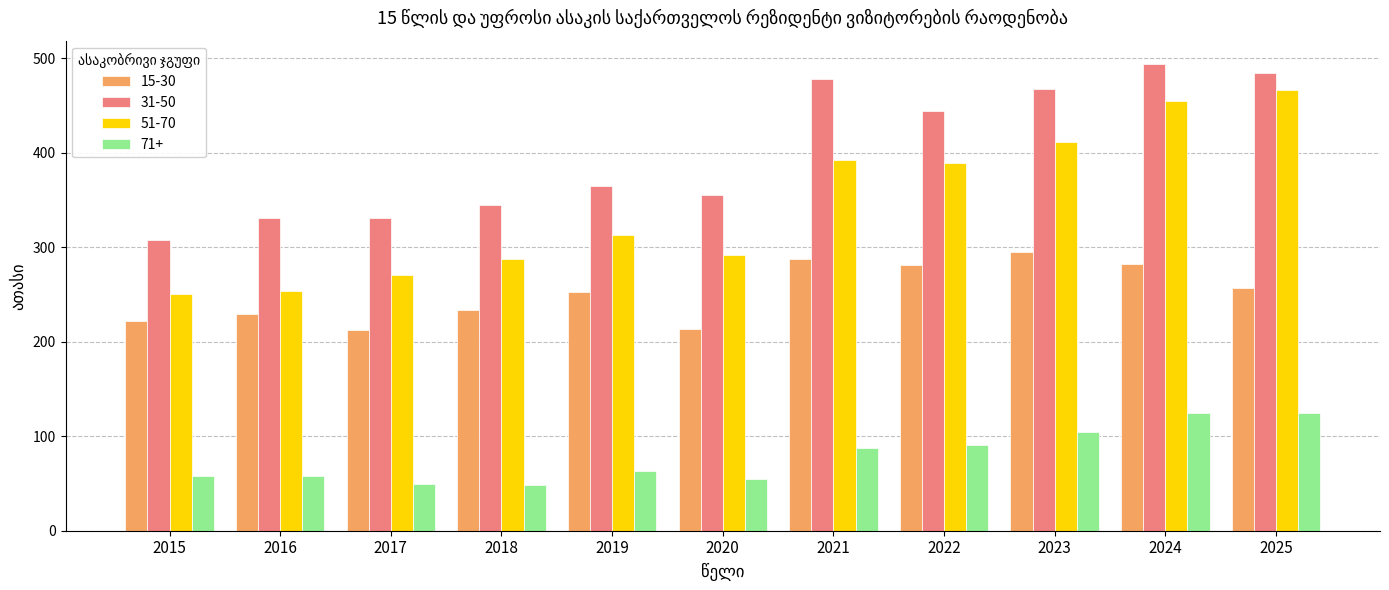

List the series in order of their peak value, lowest first.

71+, 15-30, 51-70, 31-50